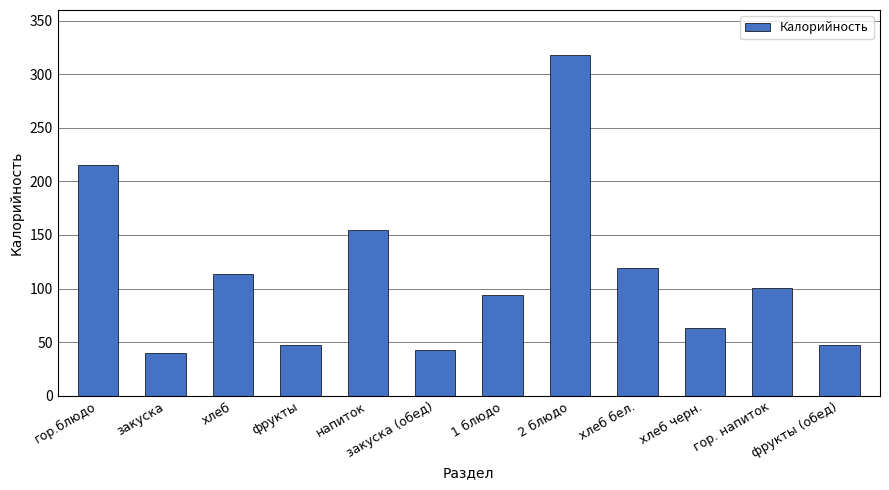

What is the ratio of the value at закуска (обед) to the value at фрукты?

0.9